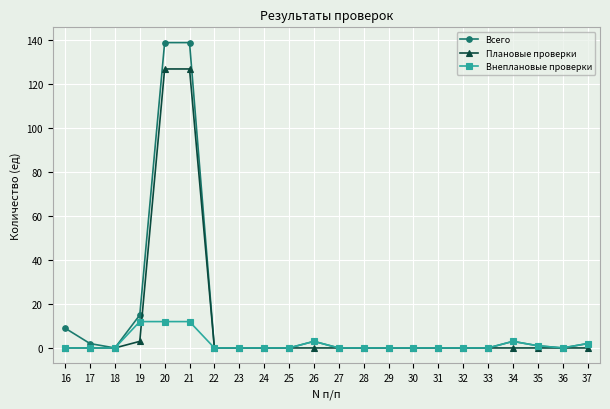

List the series in order of their peak value, lowest first.

Внеплановые проверки, Плановые проверки, Всего